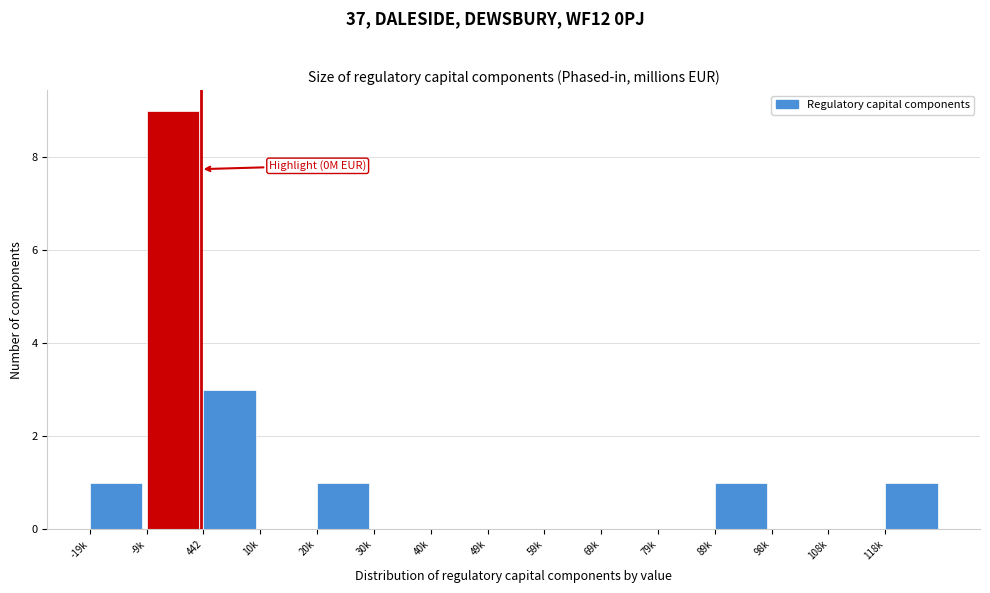

Reading left to right, list all the values displayed in this chart.

-19k=1	-9k=9	442=3	10k=0	20k=1	30k=0	40k=0	49k=0	59k=0	69k=0	79k=0	89k=1	98k=0	108k=0	118k=1